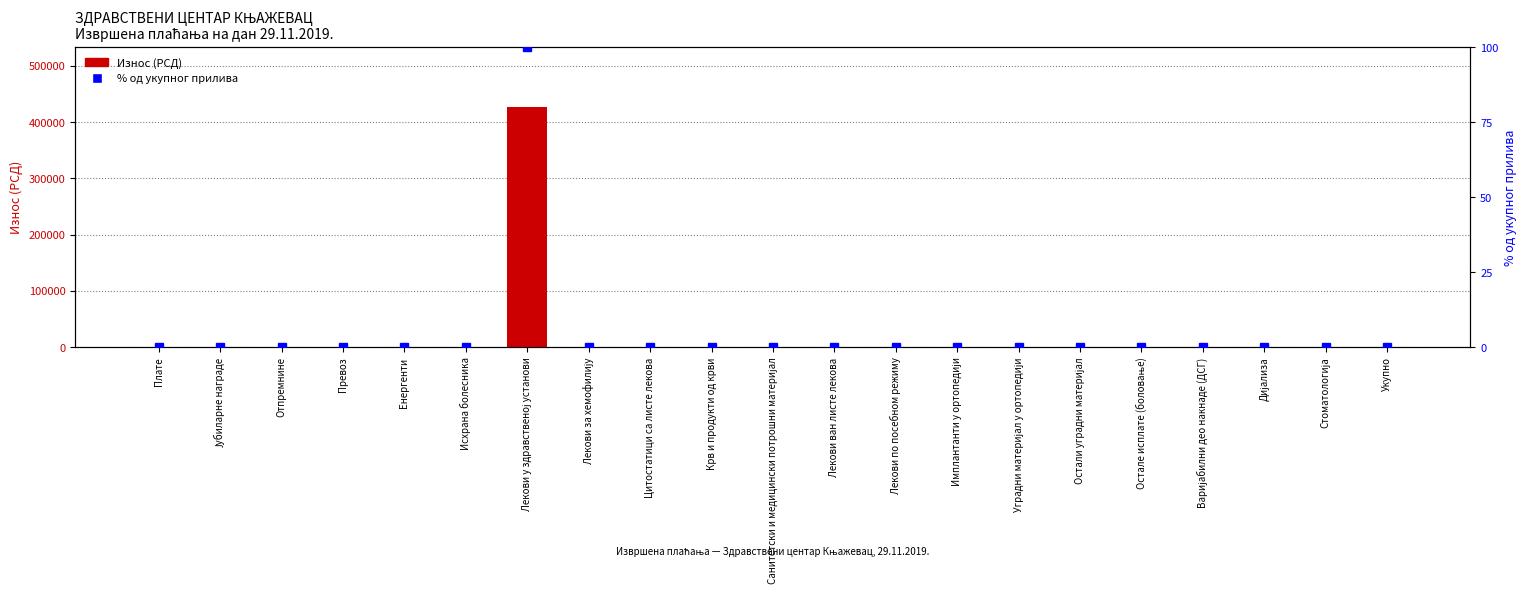

List the series in order of their peak value, lowest first.

% од укупног прилива, Износ (РСД)